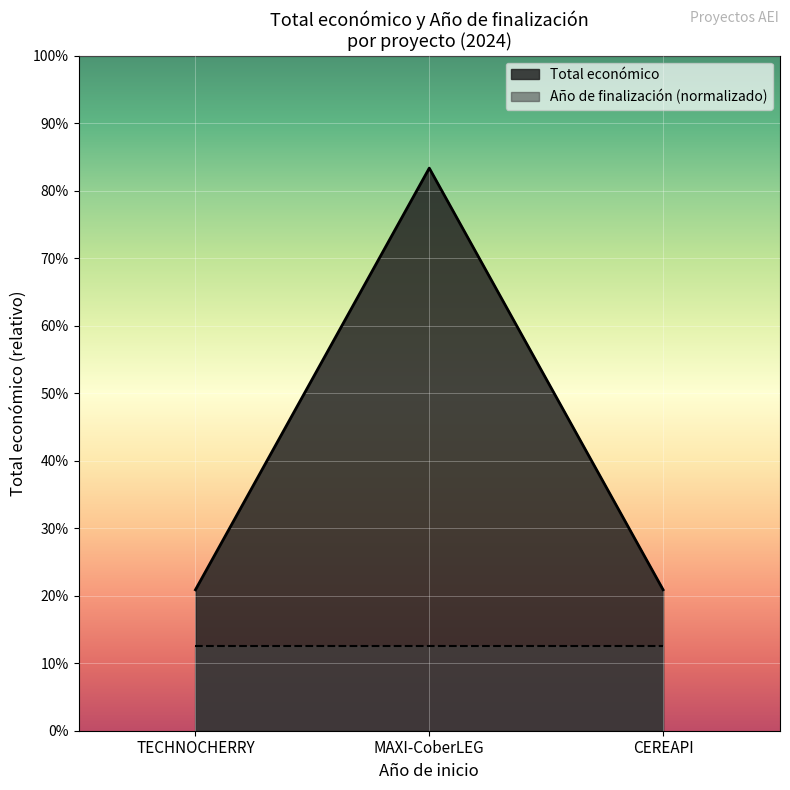

Reading left to right, transcribe all the data shown in this chart.

149950	598609	150000